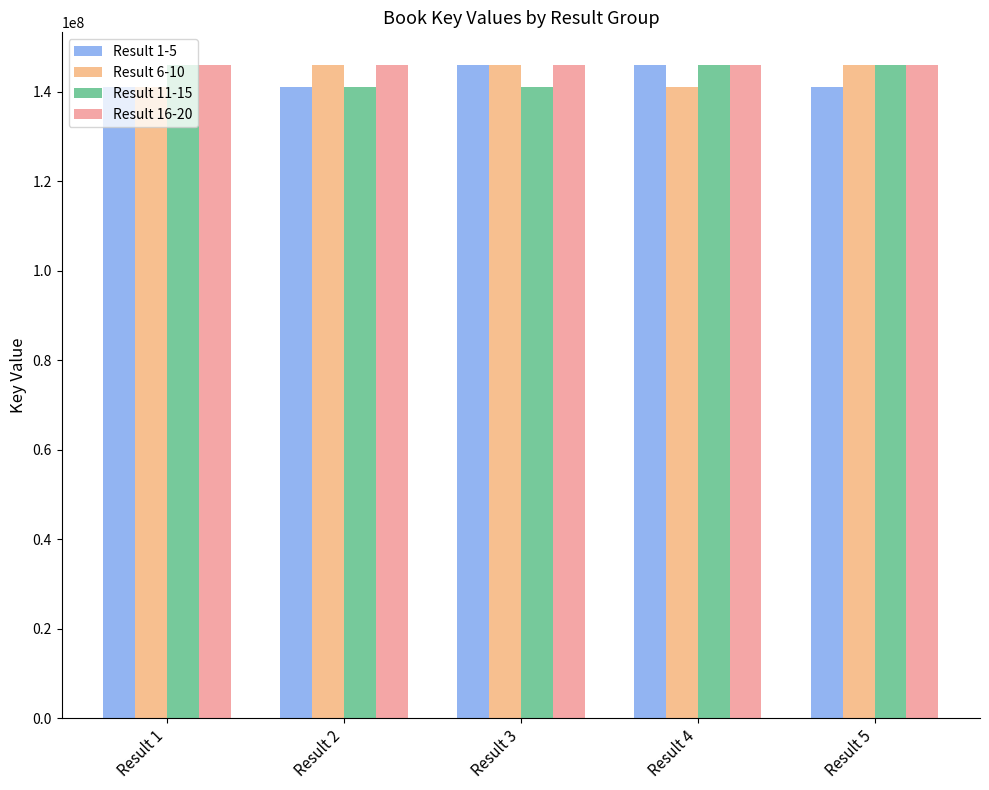

At which label does Result 6-10 first exceed 145961688?

Result 2